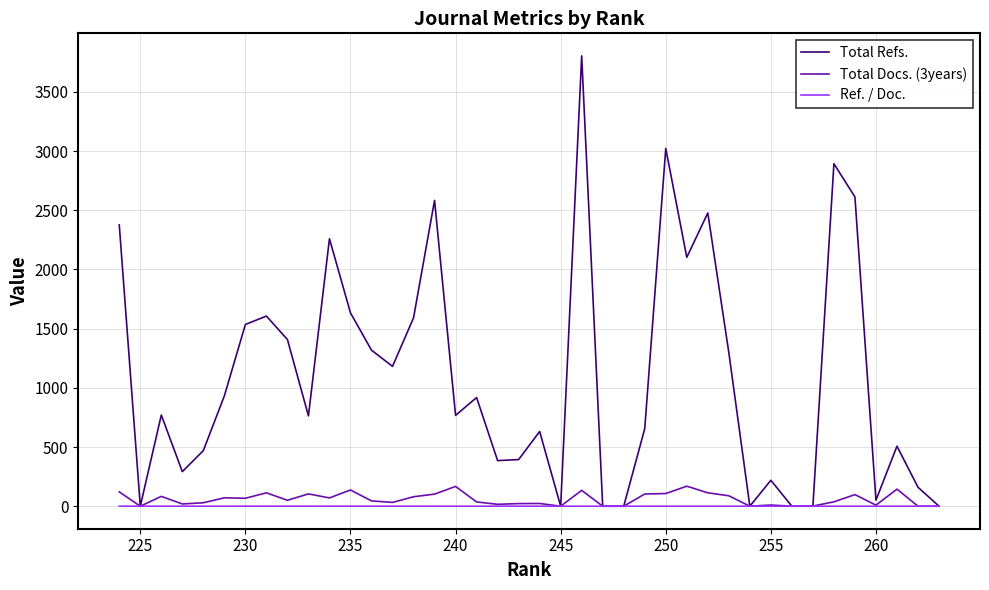

Does the chart display data point markers on the line(s)?

No